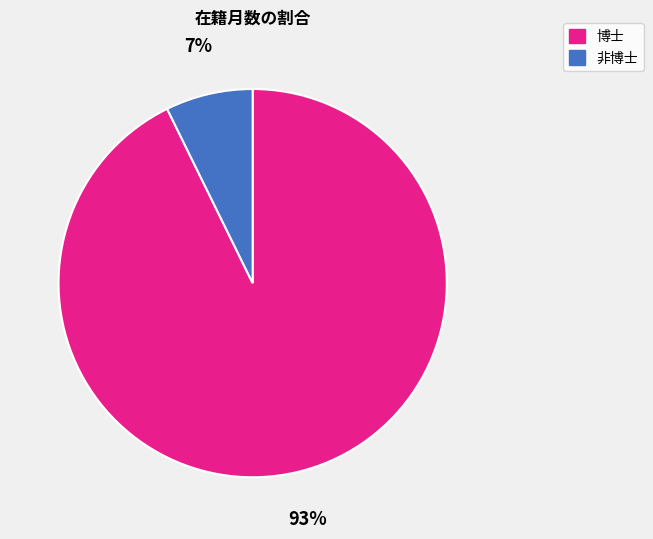

Is there a majority slice in this chart?

Yes